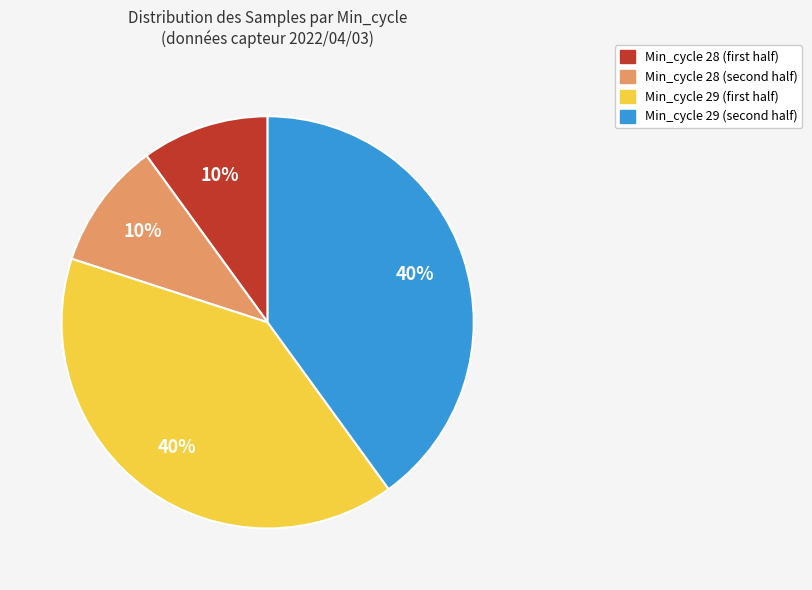

To the nearest percent, what is the average slice percentage?

25%